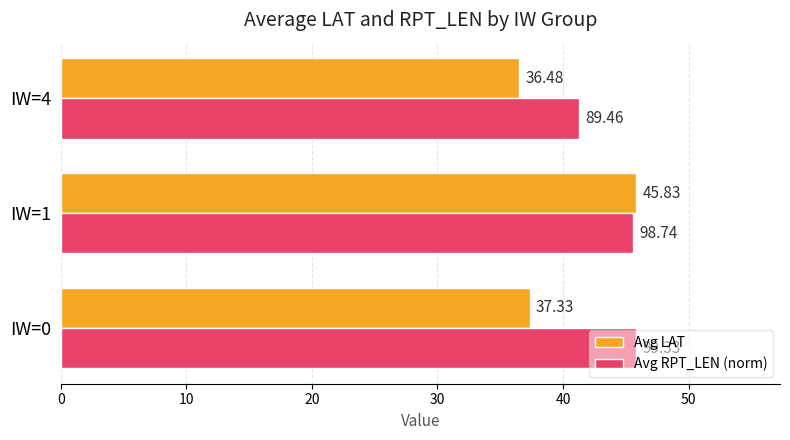

Between IW=0 and IW=4, which series saw the biggest shift?

Avg RPT_LEN (norm)